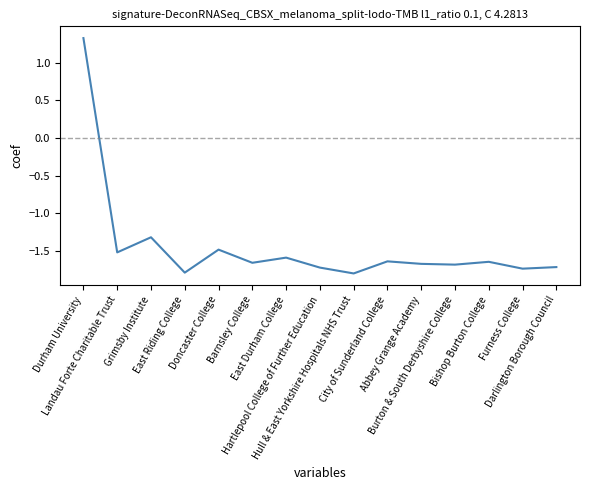

What is the difference between the maximum and minimum values?

3.1